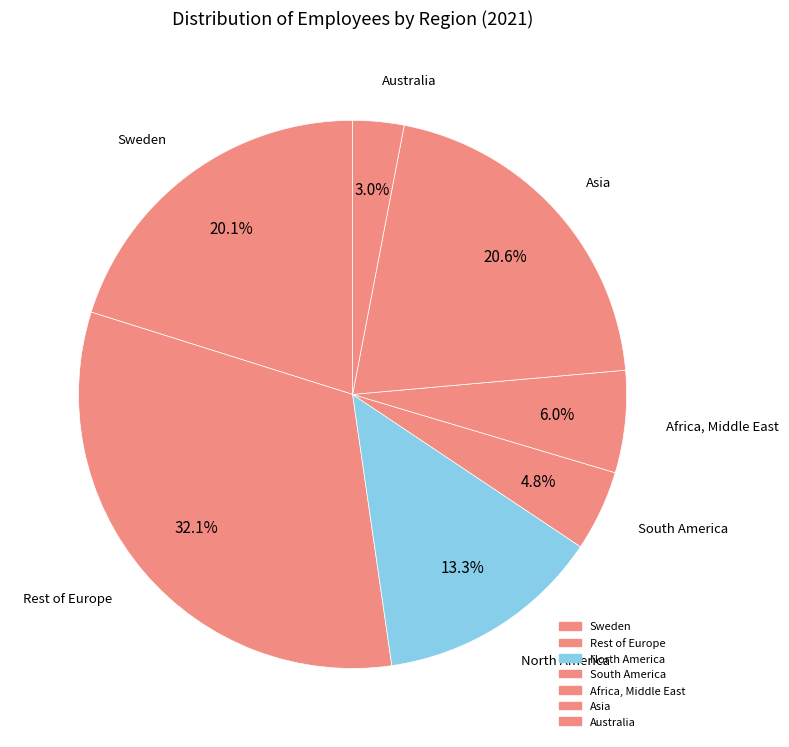

How many segments does this pie chart have?

7